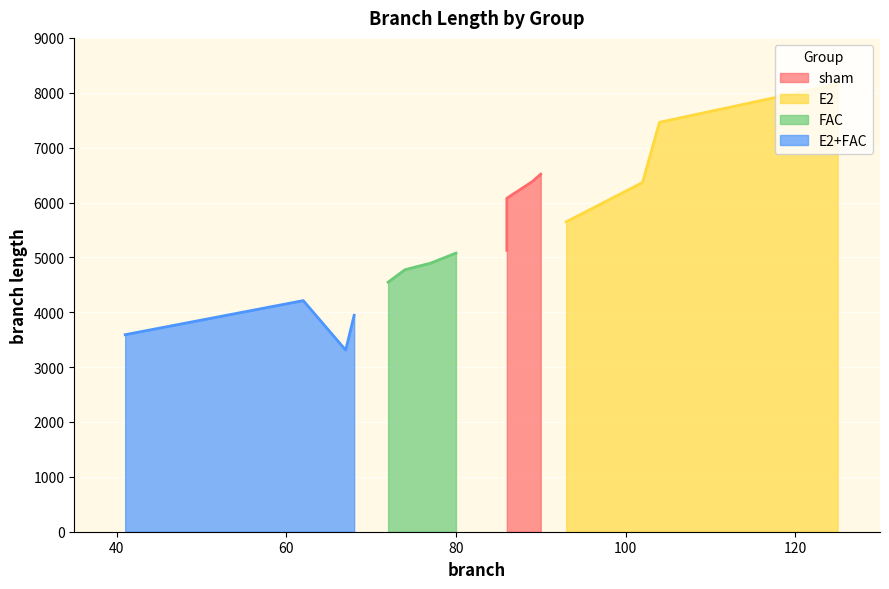

True or false: E2 has more than 1 points higher than both neighbors.

False